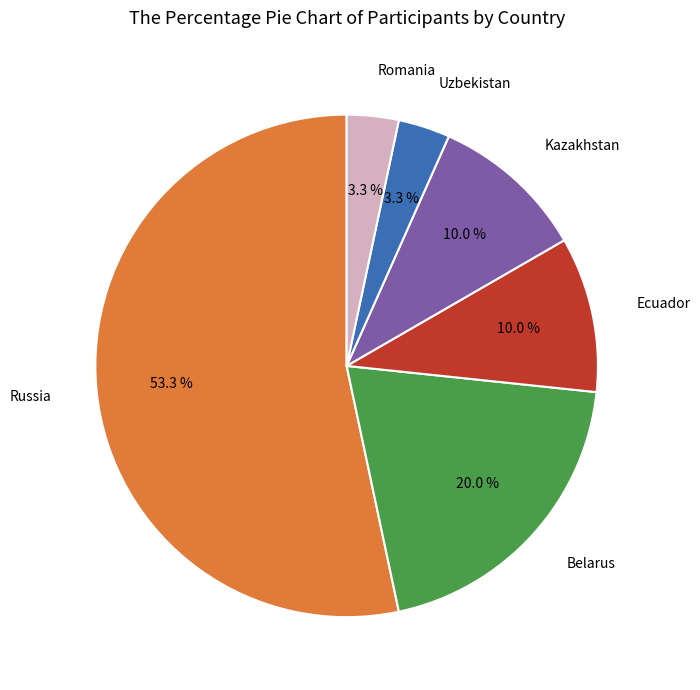

Does any single category account for the majority?

Yes